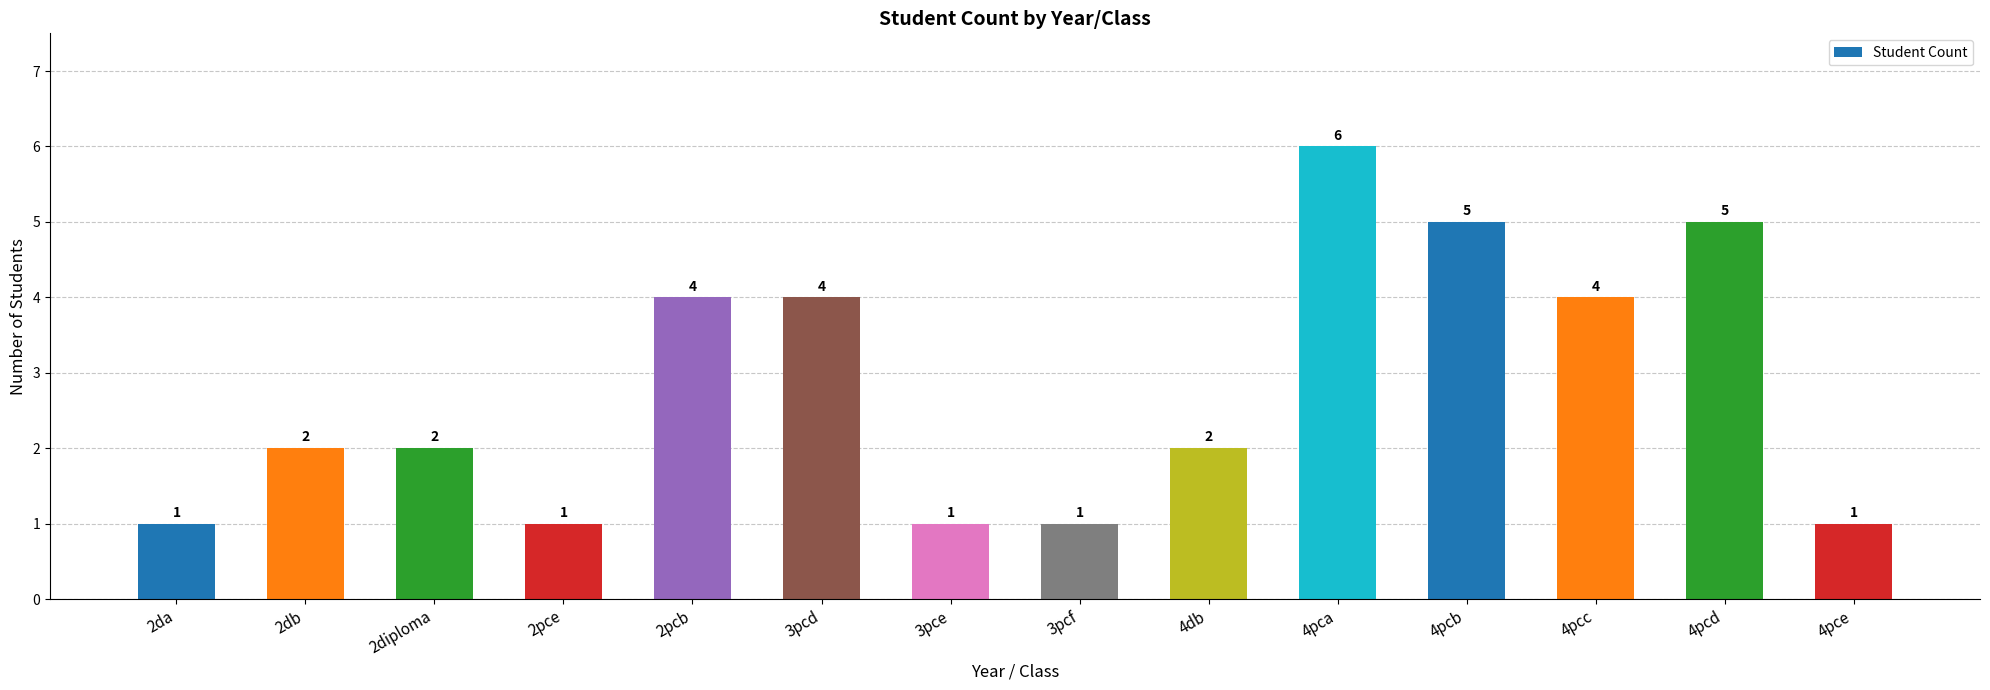

What is the average value?

3